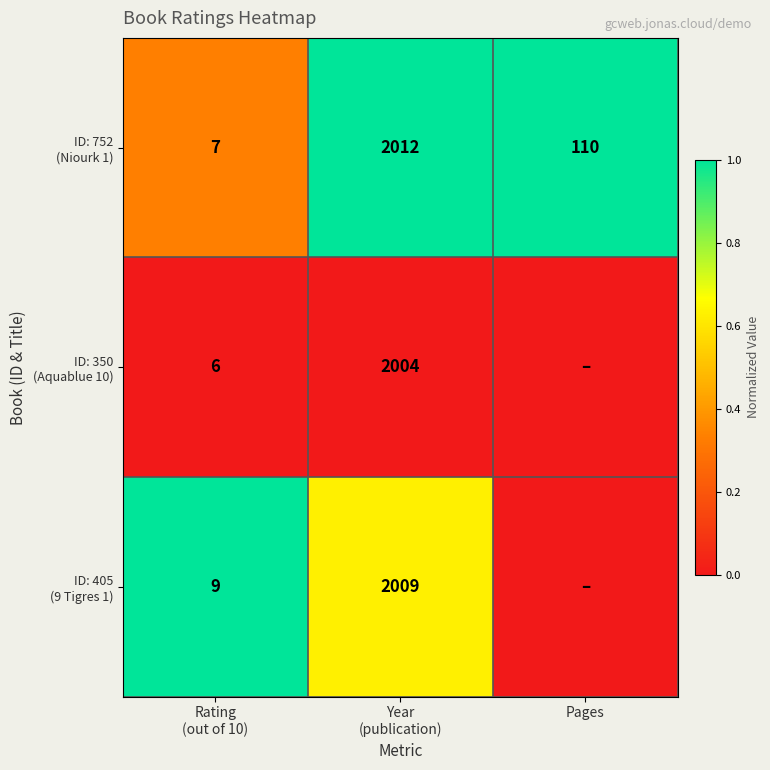

At Year (publication), list the series in order from smallest to largest.

ID: 350 (Aquablue 10), ID: 405 (9 Tigres 1), ID: 752 (Niourk 1)